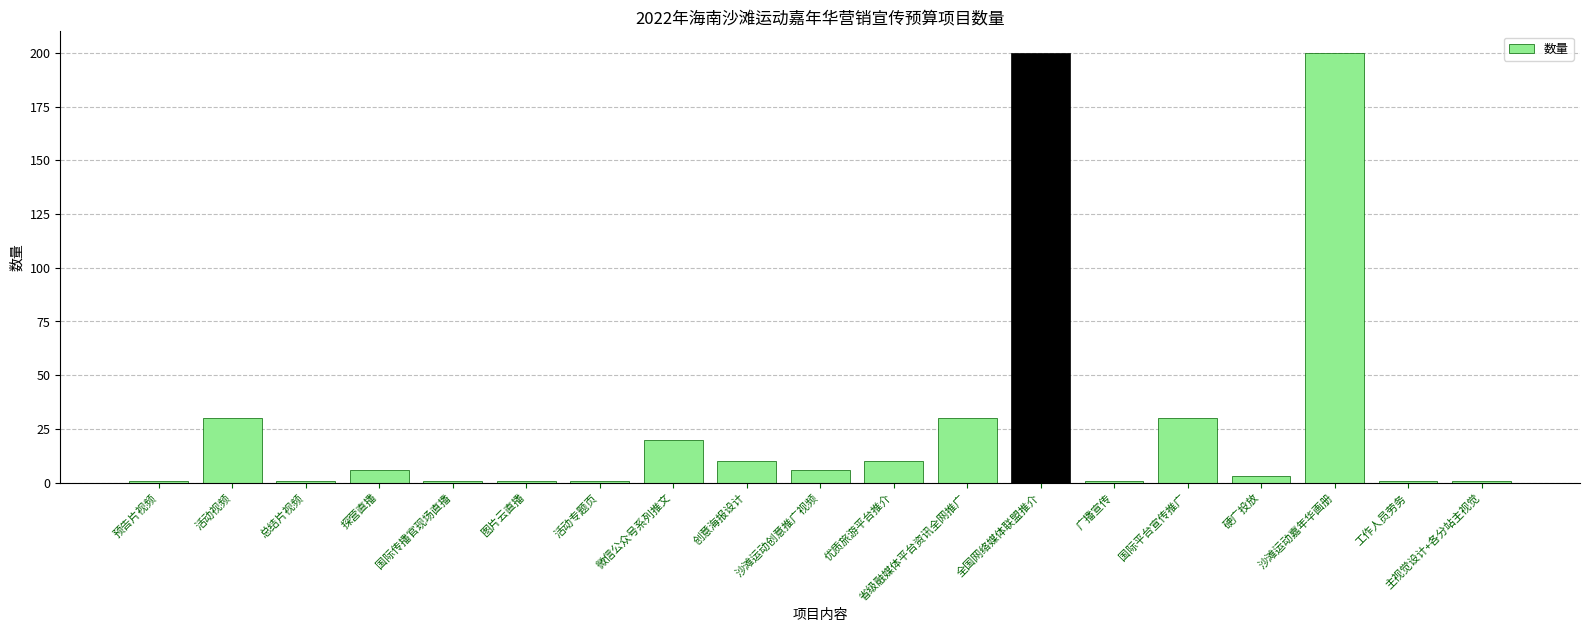

What is the maximum value shown in the chart?

200